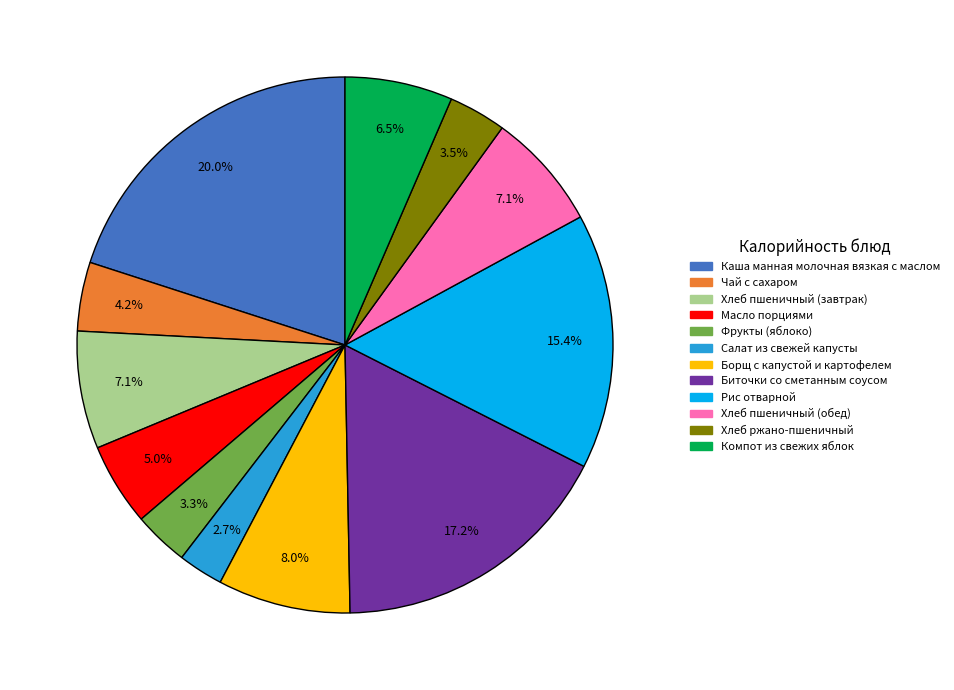

What is the largest slice in the pie chart?

Каша манная молочная вязкая с маслом